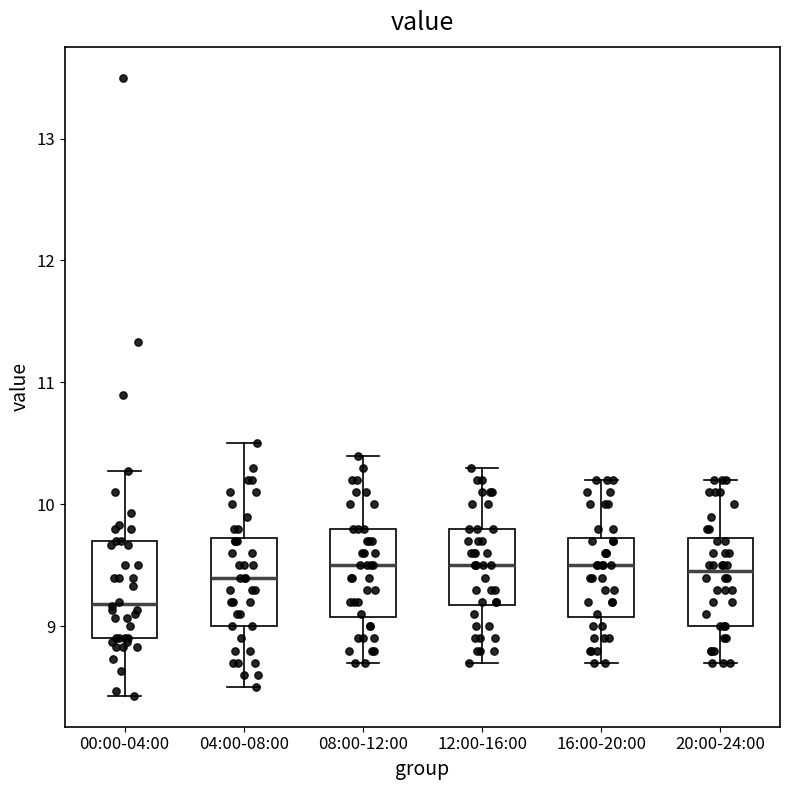

Reading left to right, transcribe this box plot: for each box, give where its median line is, the range the box spans, and where its two whiskers end, as read against the y-axis. The values are not printed on the chart, so give them approximately, as read against the axis.

00:00-04:00: median 9.2, box 8.9 to 9.7, whiskers 8.4 to 10.3
04:00-08:00: median 9.4, box 9.0 to 9.7, whiskers 8.5 to 10.5
08:00-12:00: median 9.5, box 9.1 to 9.8, whiskers 8.7 to 10.4
12:00-16:00: median 9.5, box 9.2 to 9.8, whiskers 8.7 to 10.3
16:00-20:00: median 9.5, box 9.1 to 9.7, whiskers 8.7 to 10.2
20:00-24:00: median 9.5, box 9.0 to 9.7, whiskers 8.7 to 10.2